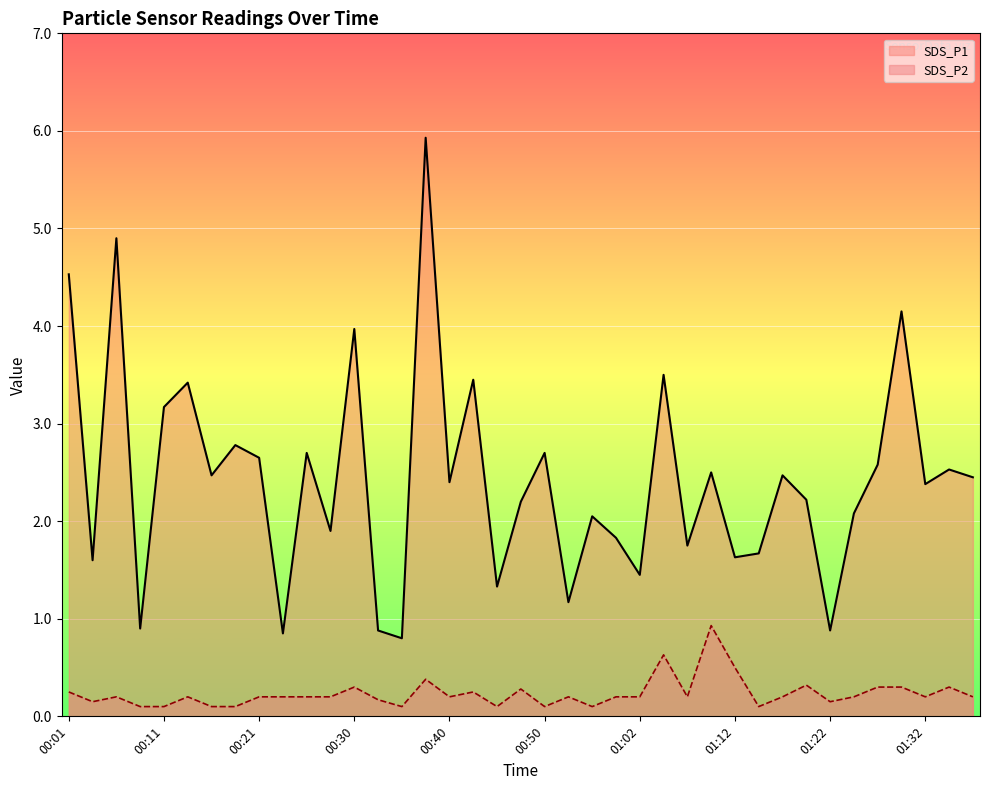

Reading left to right, list all the values displayed in this chart.

SDS_P1: 4.5	1.6	4.9	0.9	3.2	3.4	2.5	2.8	2.6	0.8	2.7	1.9	4.0	0.9	0.8	5.9	2.4	3.5	1.3	2.2	2.7	1.2	2.0	1.8	1.4	3.5	1.8	2.5	1.6	1.7	2.5	2.2	0.9	2.1	2.6	4.2	2.4	2.5	2.5
SDS_P2: 0.2	0.1	0.2	0.1	0.1	0.2	0.1	0.1	0.2	0.2	0.2	0.2	0.3	0.2	0.1	0.4	0.2	0.2	0.1	0.3	0.1	0.2	0.1	0.2	0.2	0.6	0.2	0.9	0.5	0.1	0.2	0.3	0.1	0.2	0.3	0.3	0.2	0.3	0.2